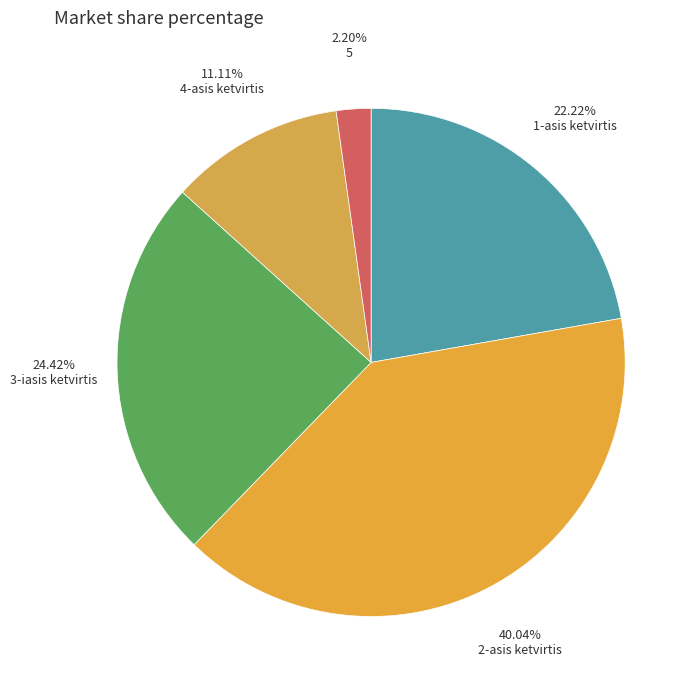

To the nearest percent, what is the difference between the largest and smallest slice percentages?

38%